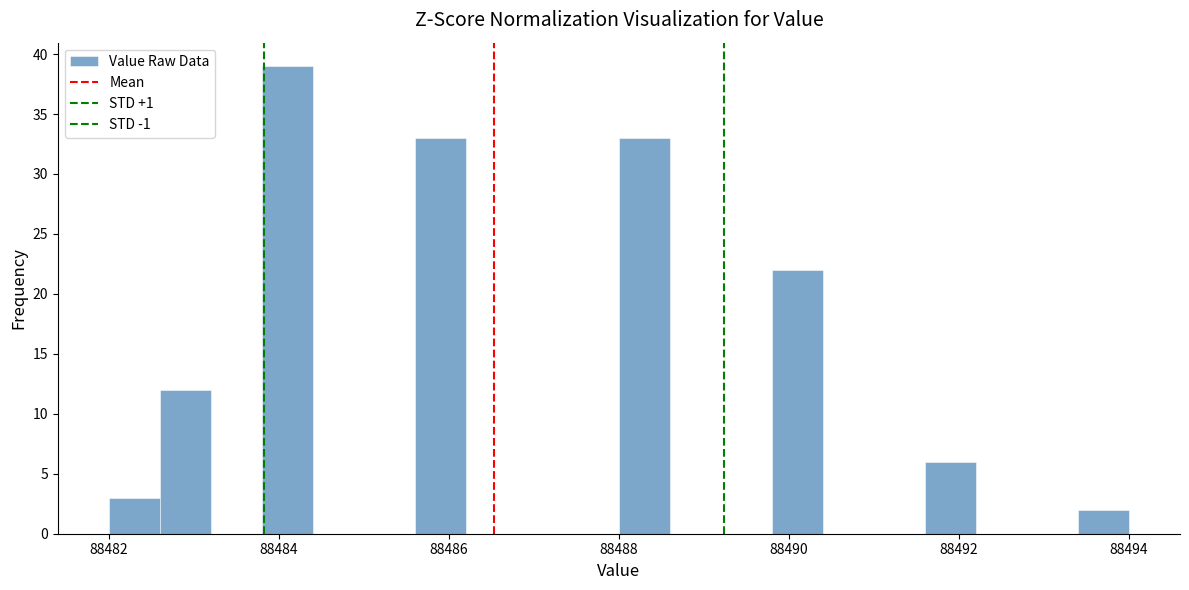

Read against the x-axis, roughly where is the centre of the tallest bar?

88484.2